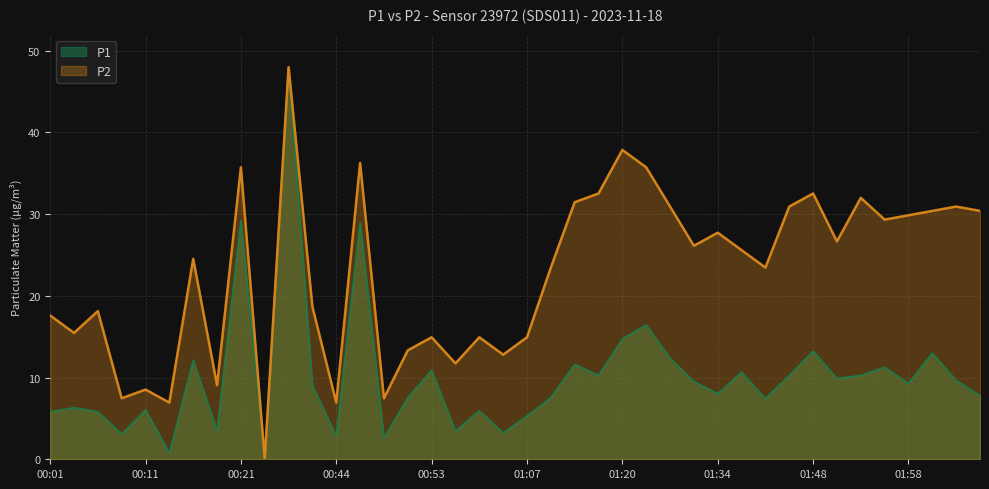

The value of P1 at 00:46 is 48.6. True or false?

False